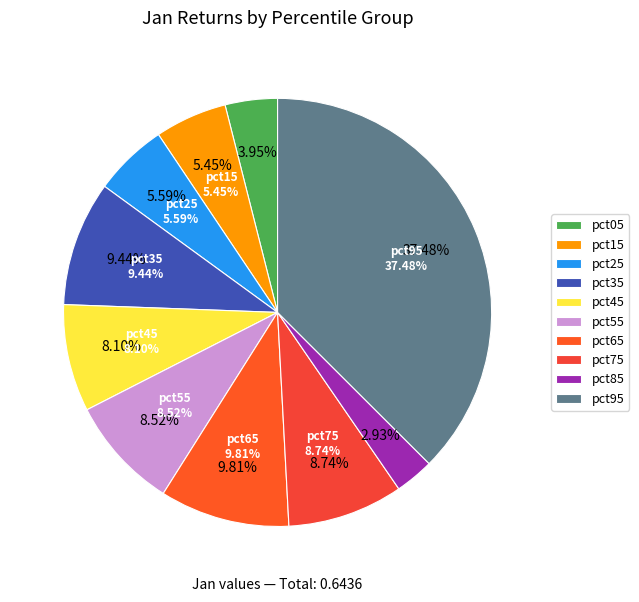

Does pct05 represent more than half of the total?

No